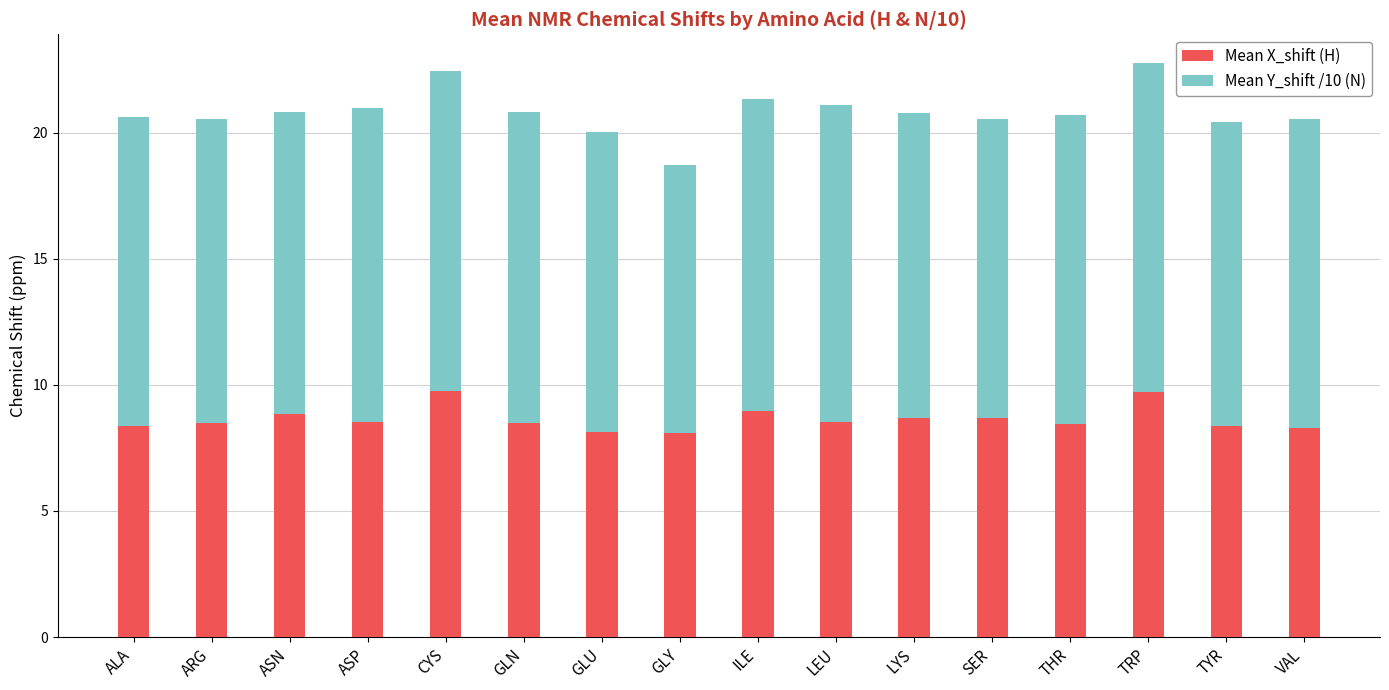

Count the number of categories in the chart.

16